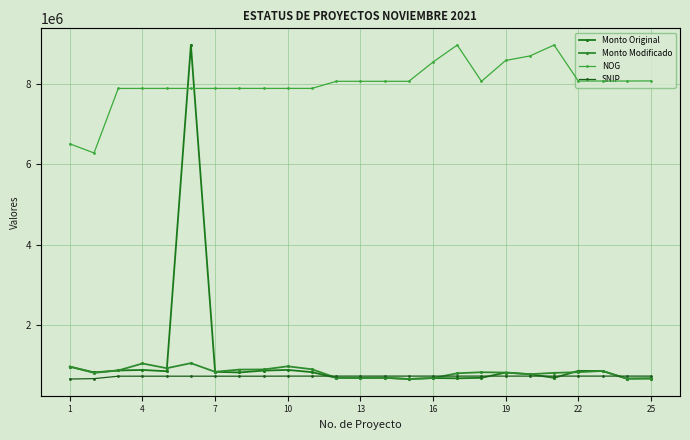

Count the number of categories in the chart.

25